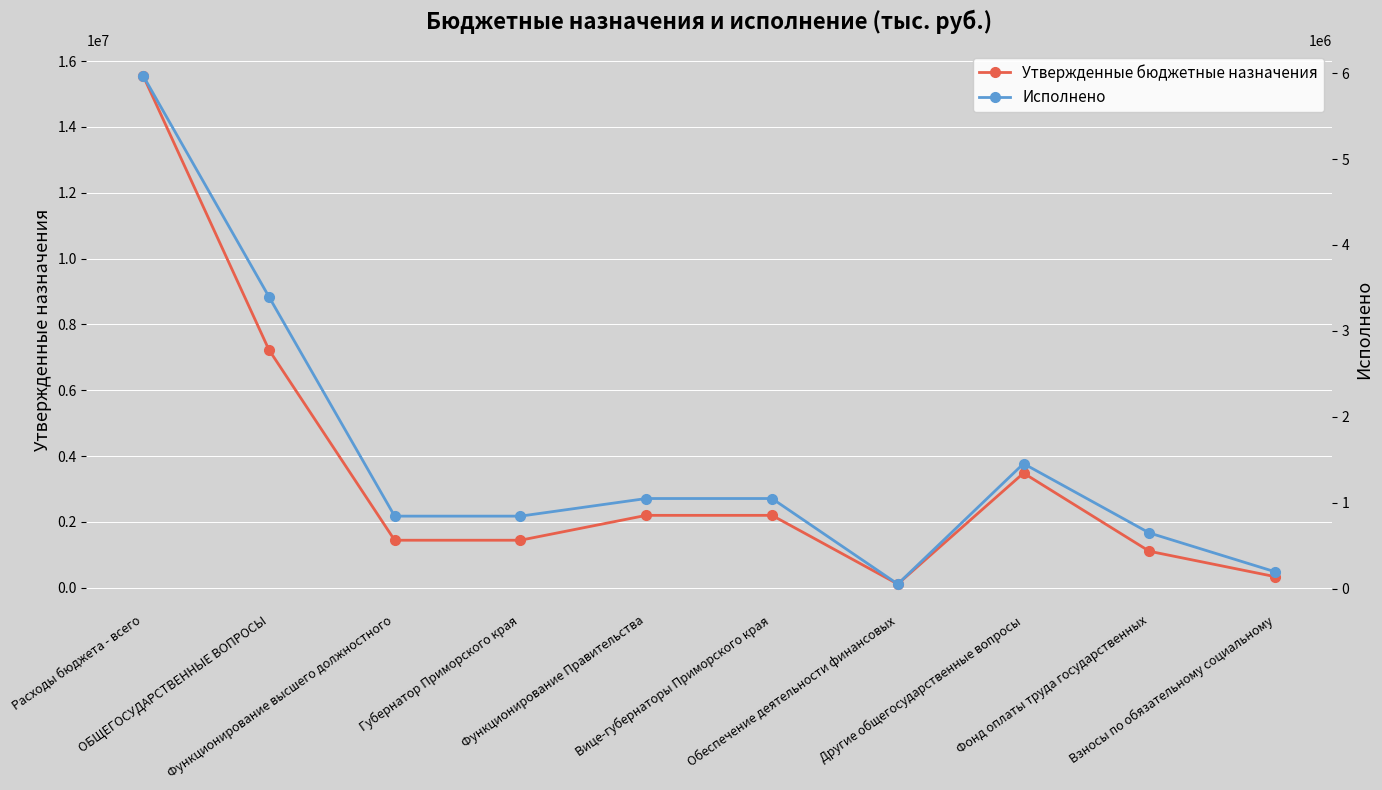

What is the total value across all series at Обеспечение деятельности финансовых?

162500.0